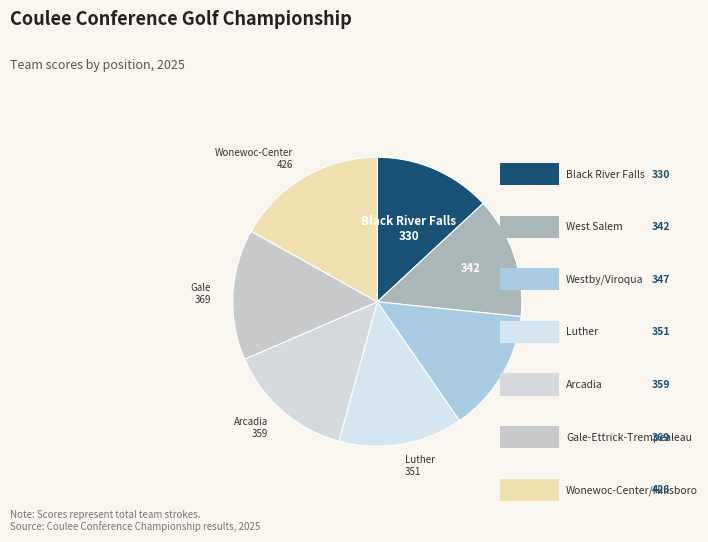

How many segments does this pie chart have?

7